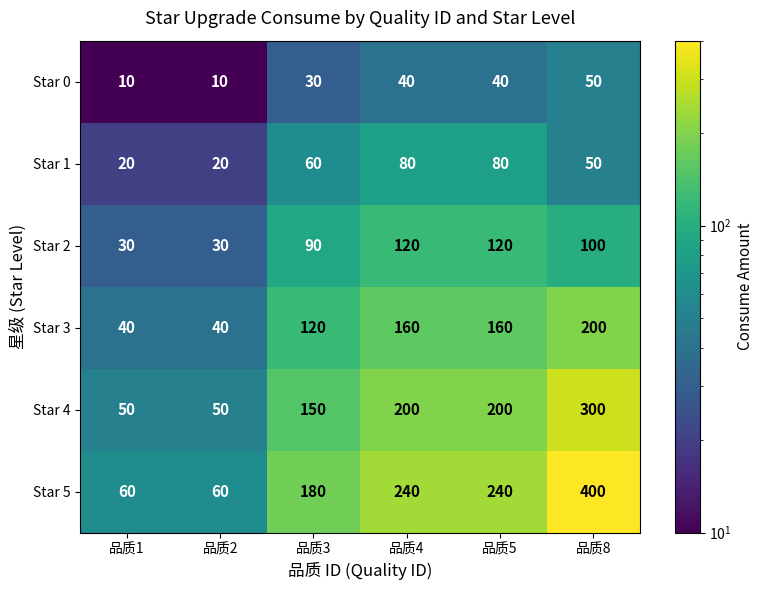

Which series changed the most between 品质2 and 品质5?

Star 5